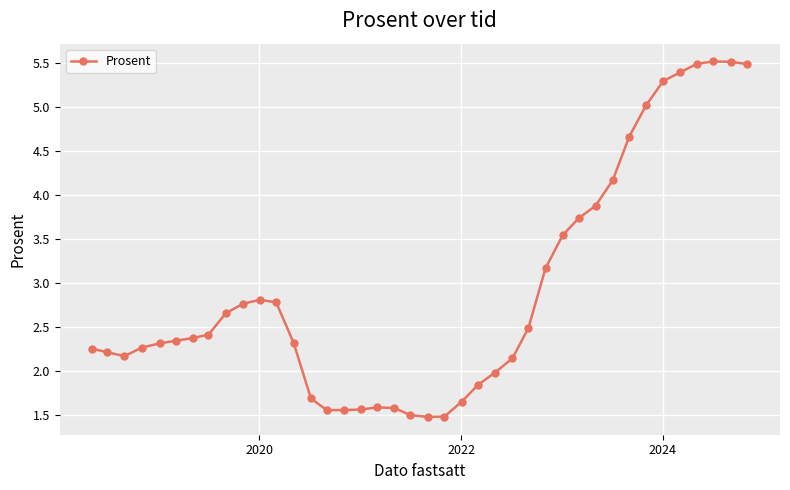

True or false: the data has more than 1 interior local peaks.

True